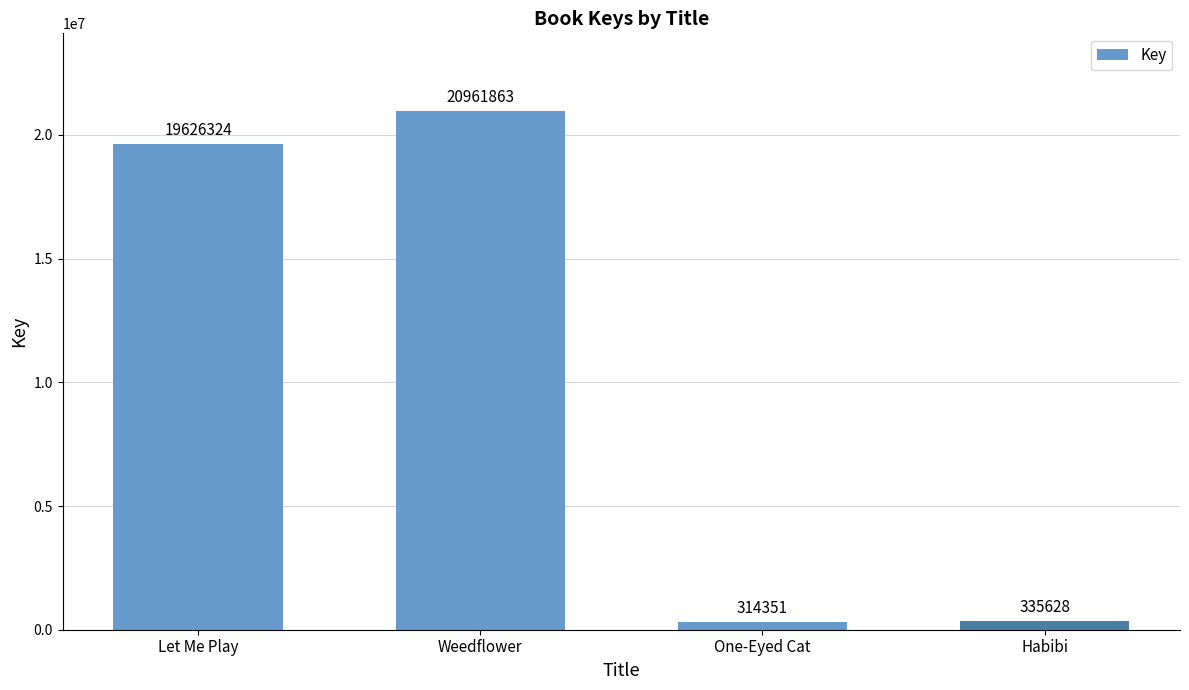

Reading left to right, what are all the values shown in this chart?

19626324	20961863	314351	335628